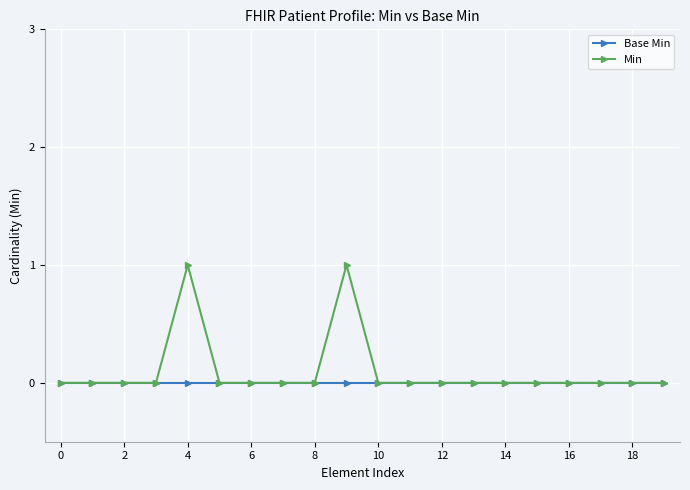

Rank the series by their maximum value, from lowest to highest.

Base Min, Min